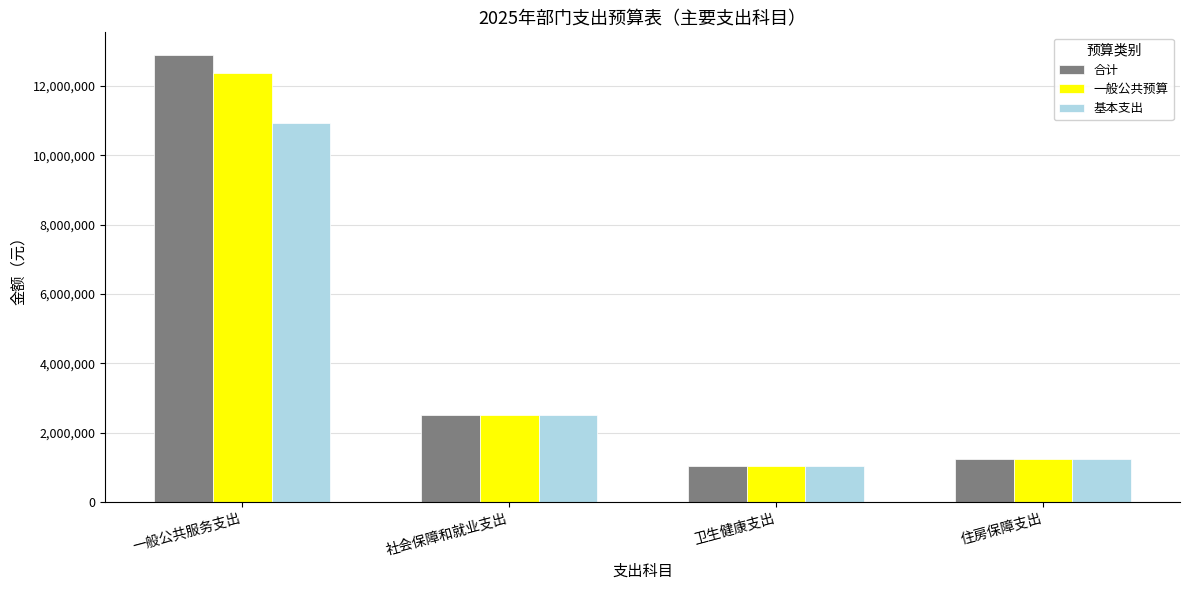

Which series has the largest range (max minus min)?

合计